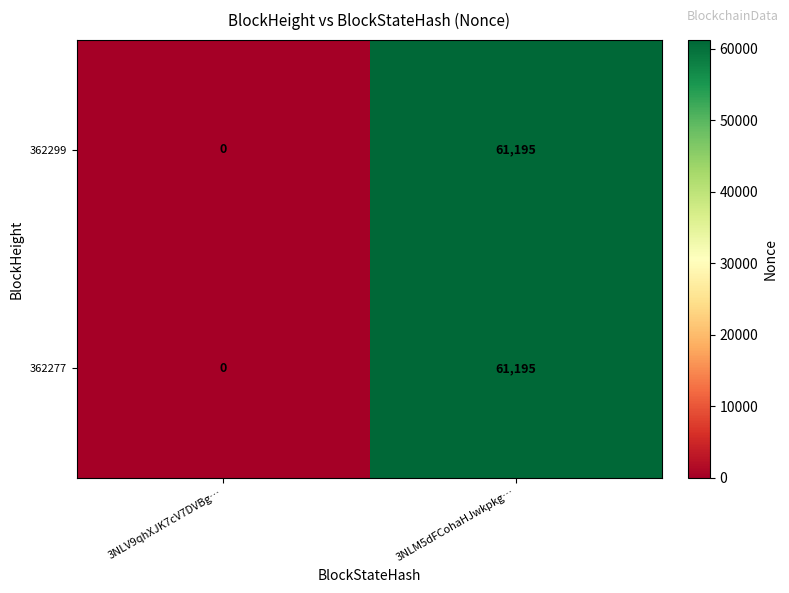

Count the number of categories in the chart.

2